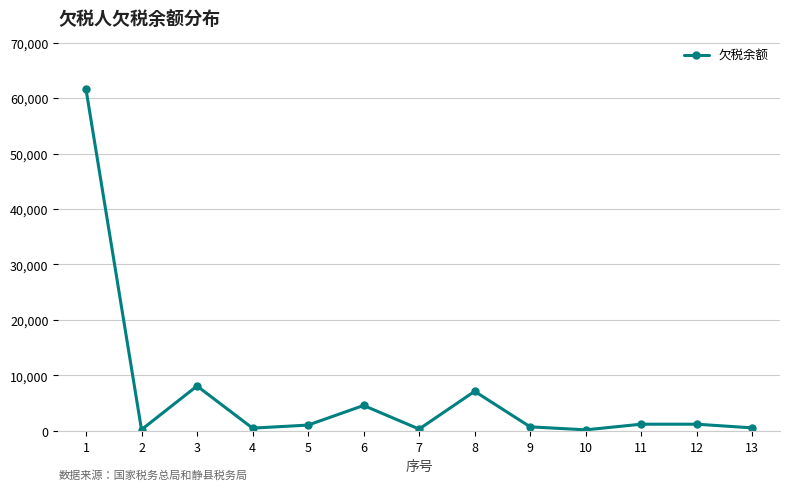

How many values are below 1038?

6